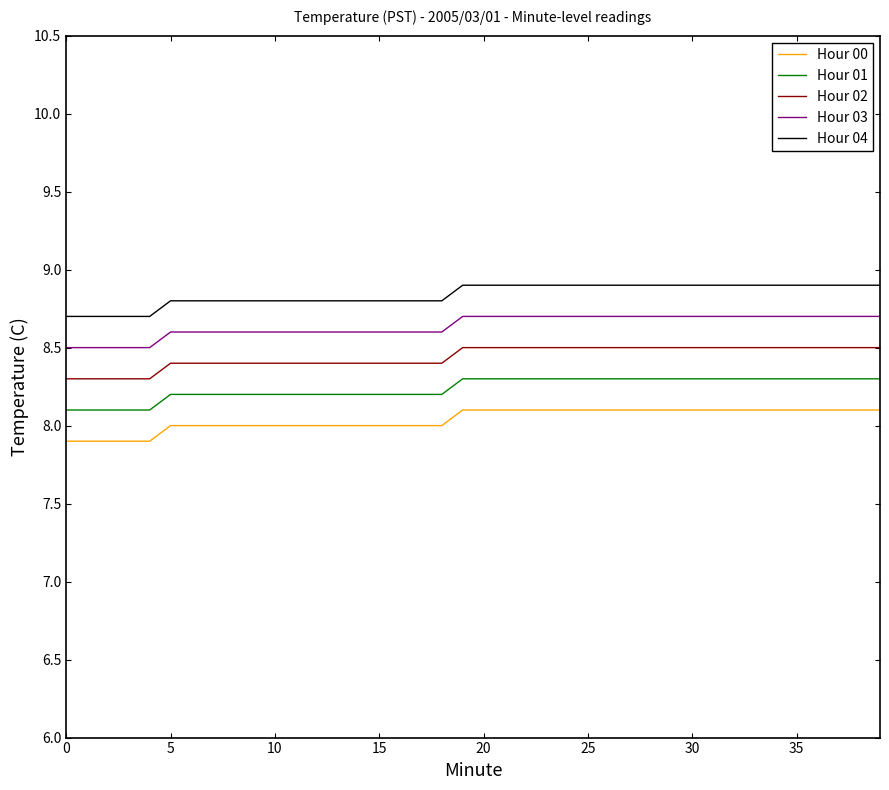

Which series has the largest total across all categories?

Hour 04